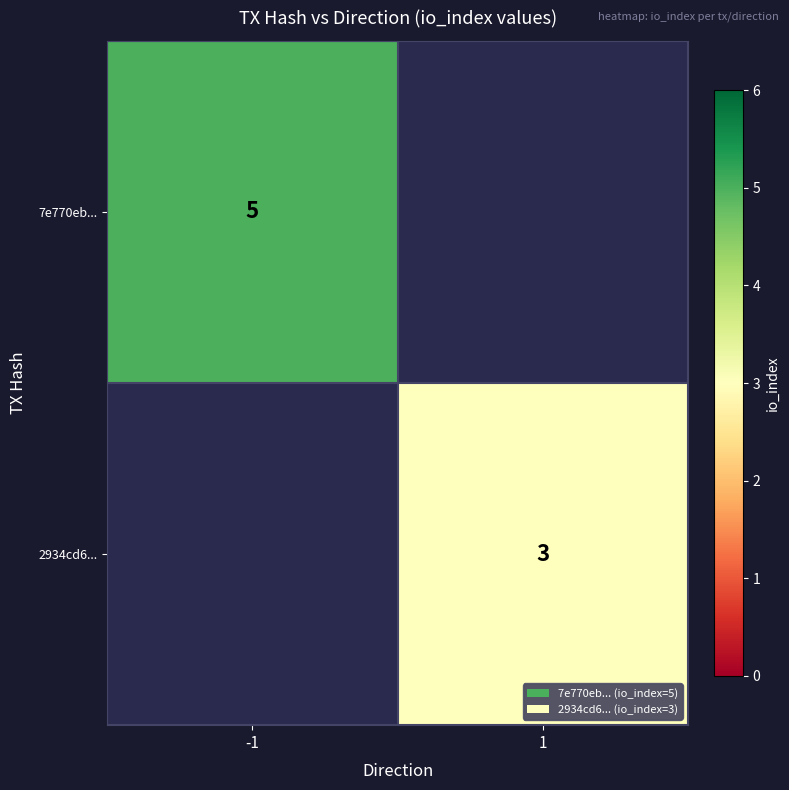

The value of 7e770eb... at -1 is 5. True or false?

True